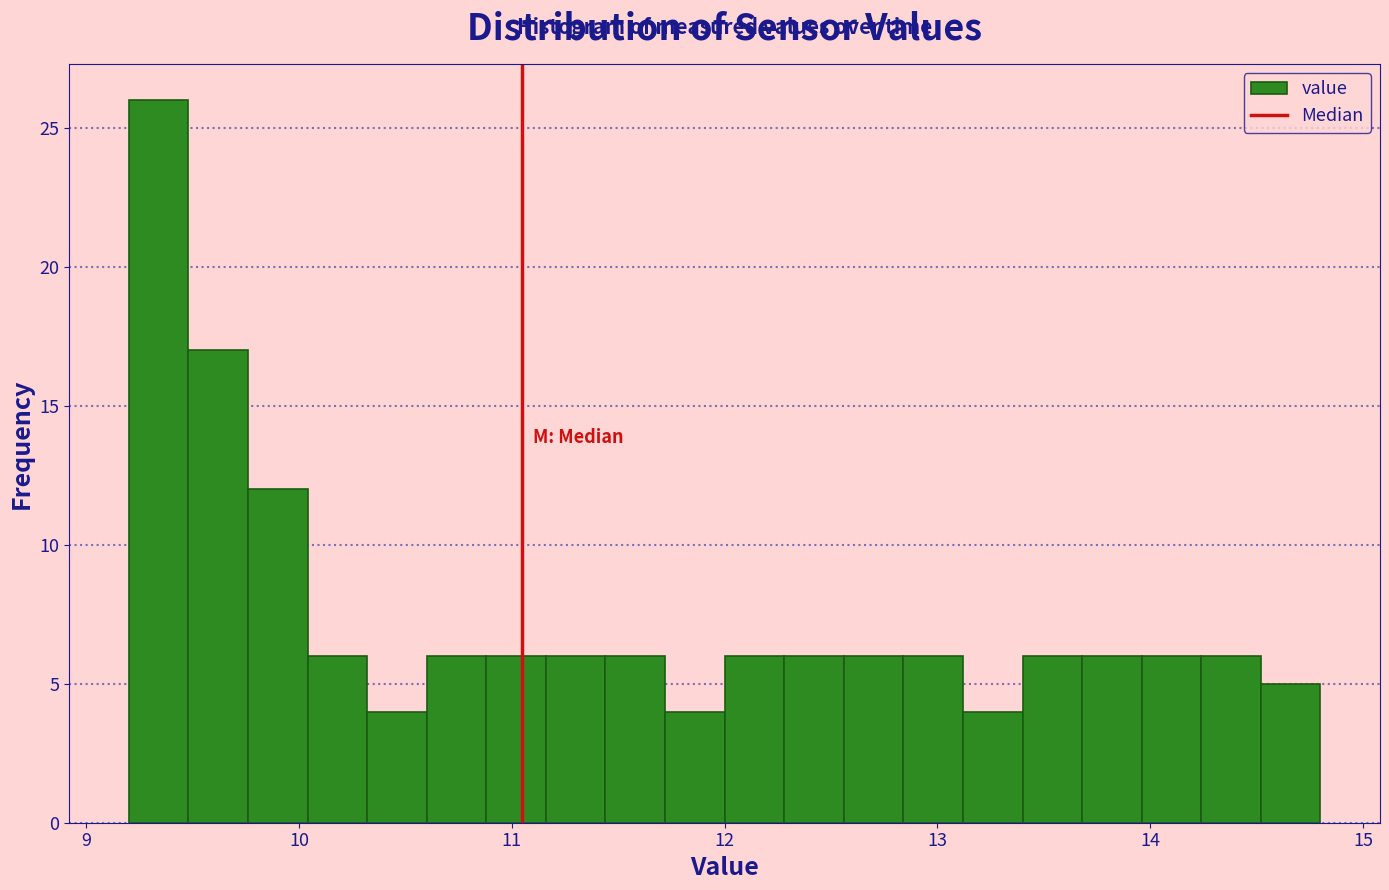

Read against the x-axis, roughly where is the centre of the tallest bar?

9.3